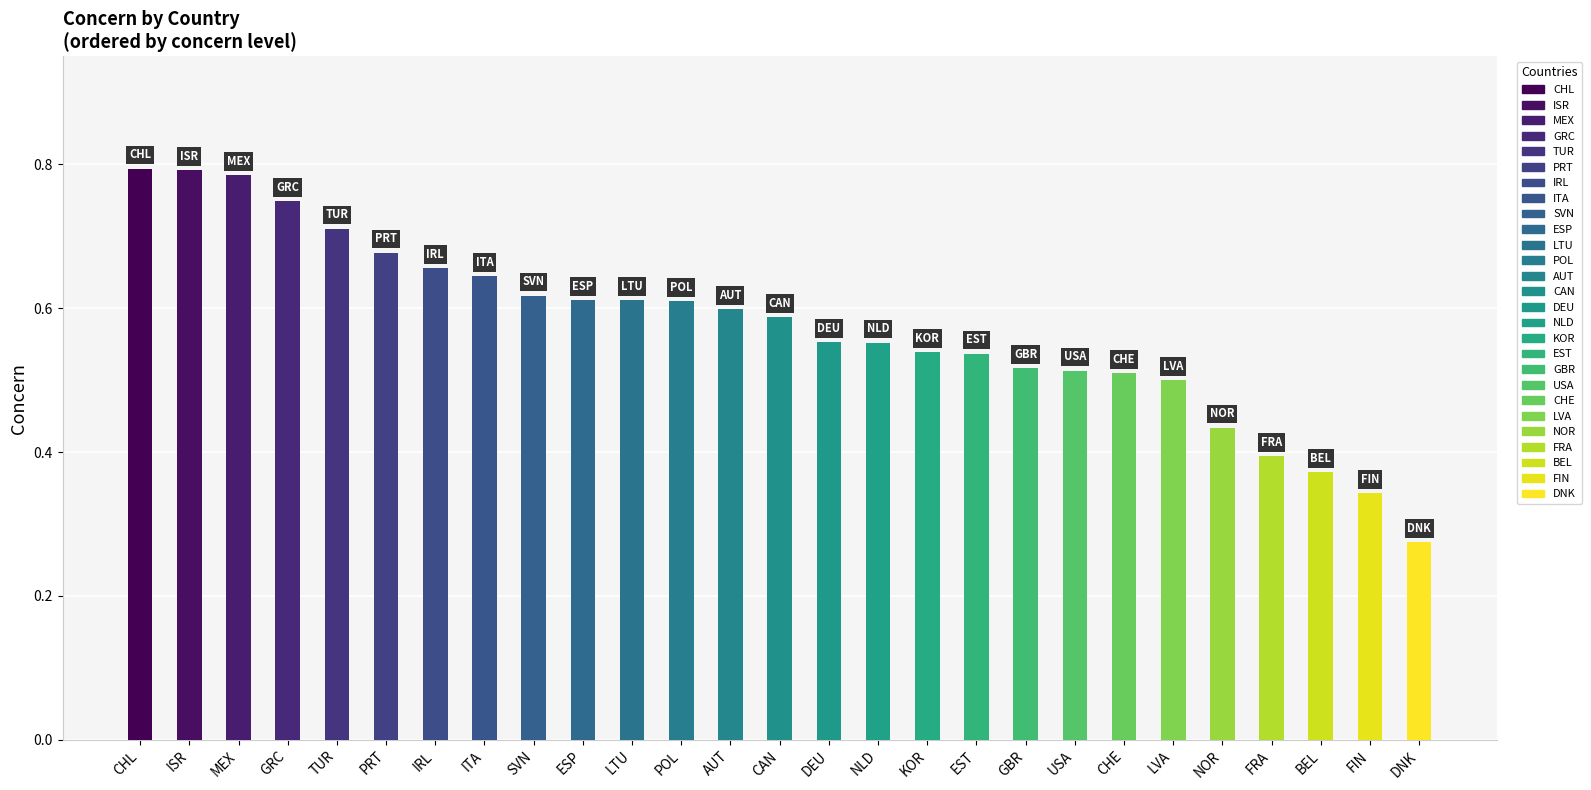

How many values are between 0 and 1?

27